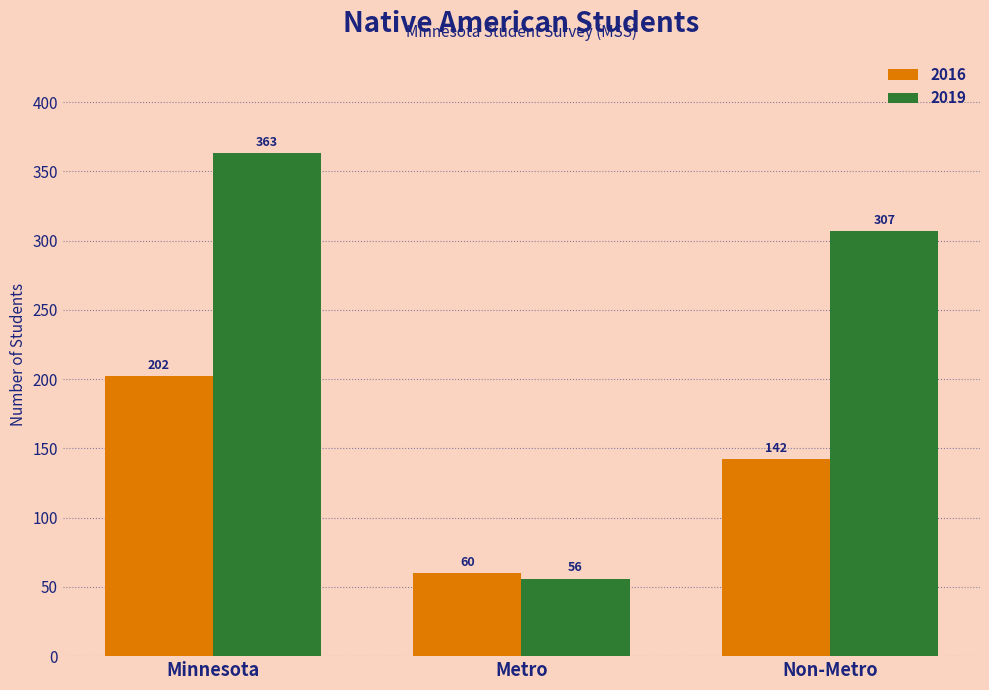

What is the sum of all 2016 values?

404